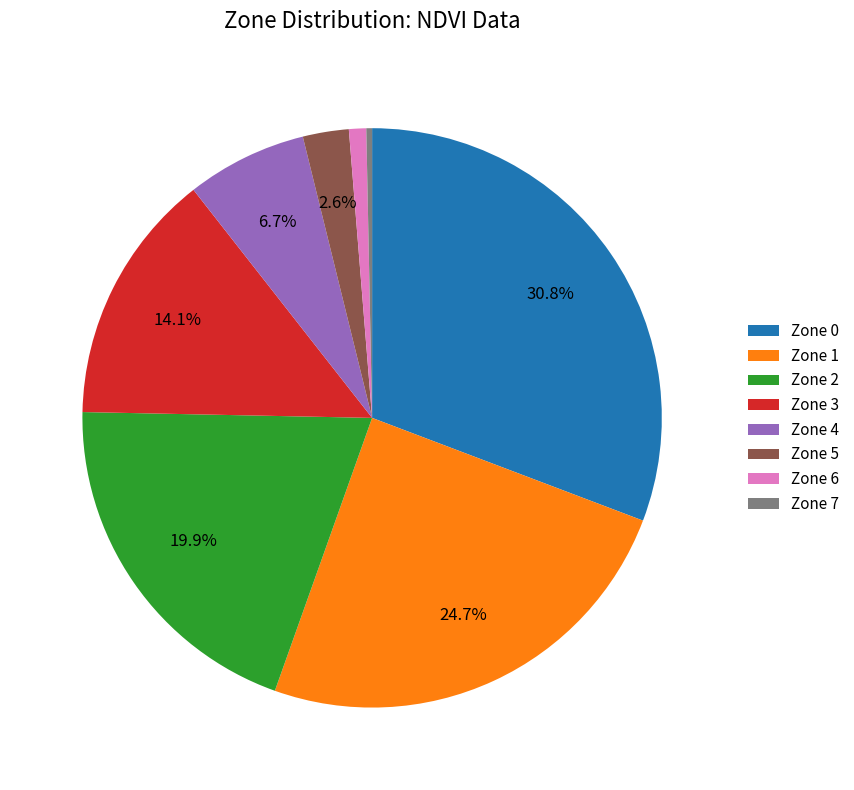

Which category has the smallest portion of the pie?

Zone 7